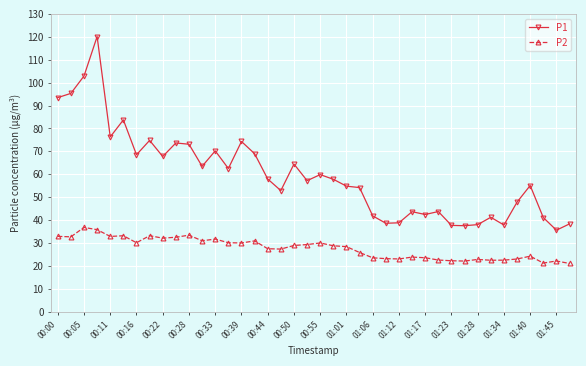

Rank the series by their average value, from highest to lowest.

P1, P2